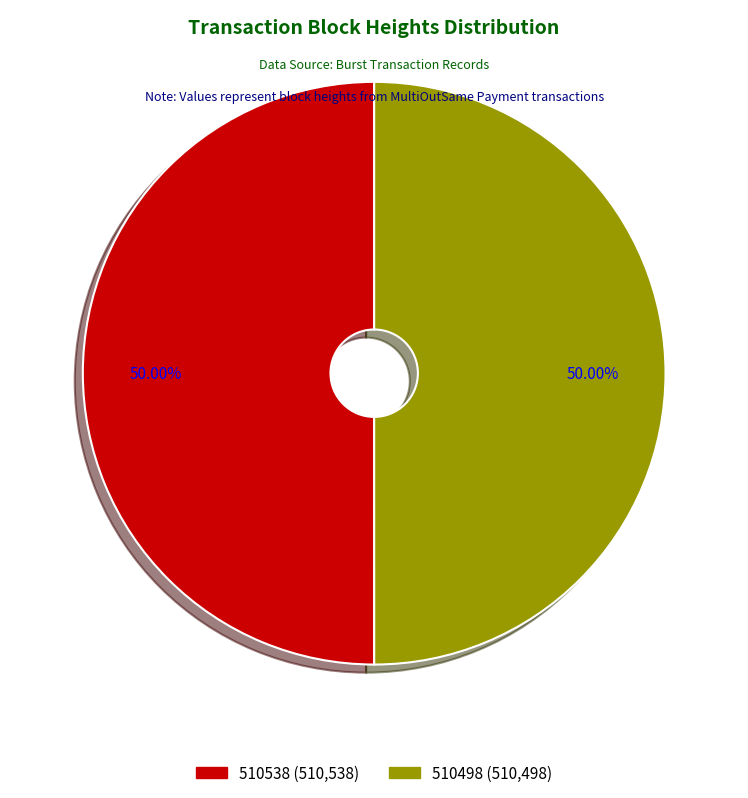

Approximately how many times larger is the value at 510538 compared to 510498?

1.0